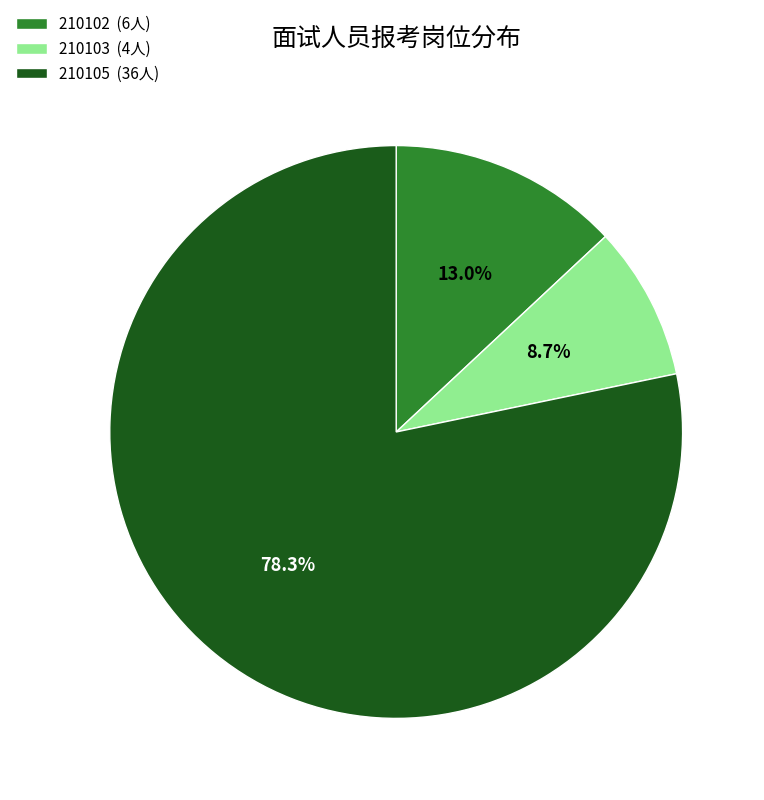

What is the ratio of the value at 210103 to the value at 210105?

0.1